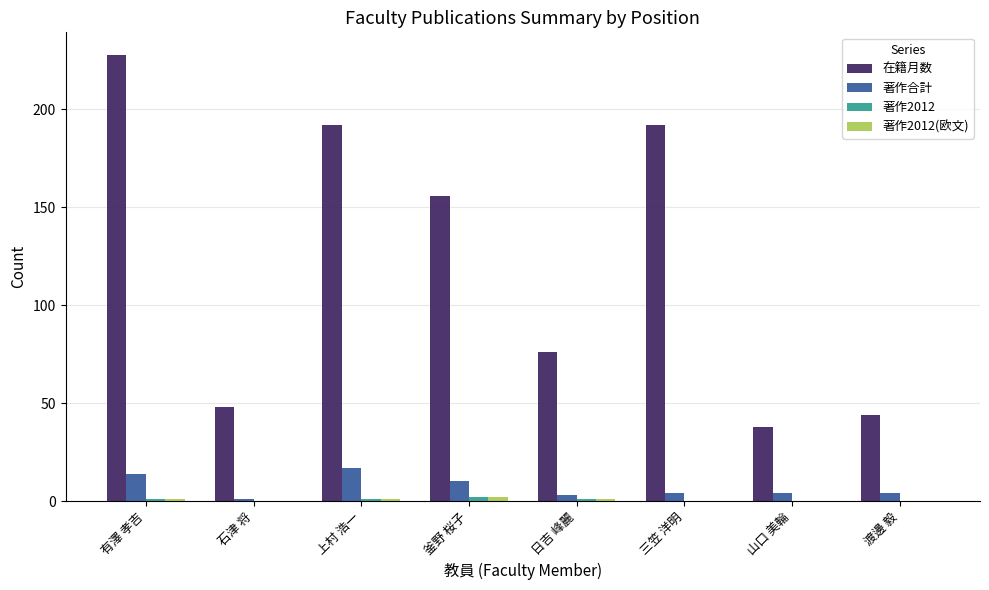

Which series changed the most between 釜野 桜子 and 三笠 洋明?

在籍月数